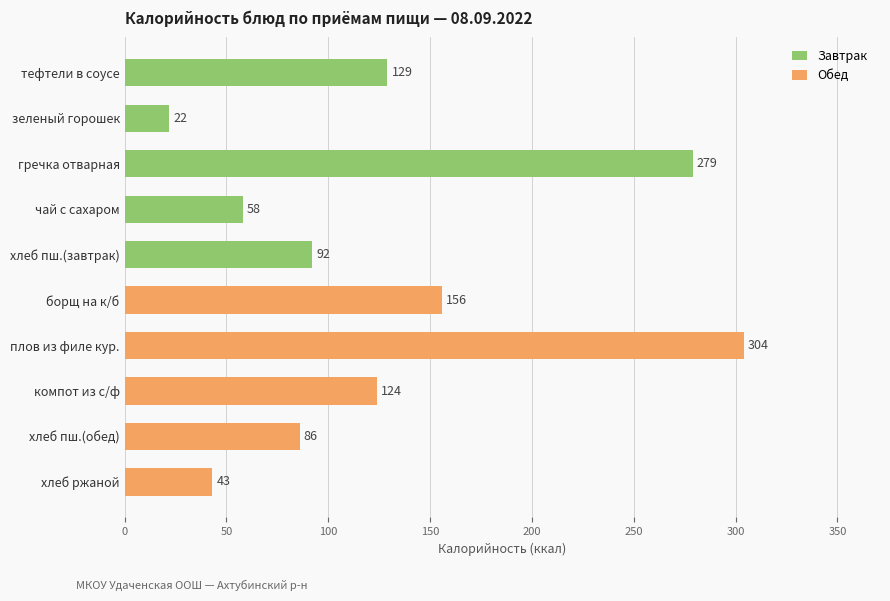

Which series has the largest range (max minus min)?

Обед